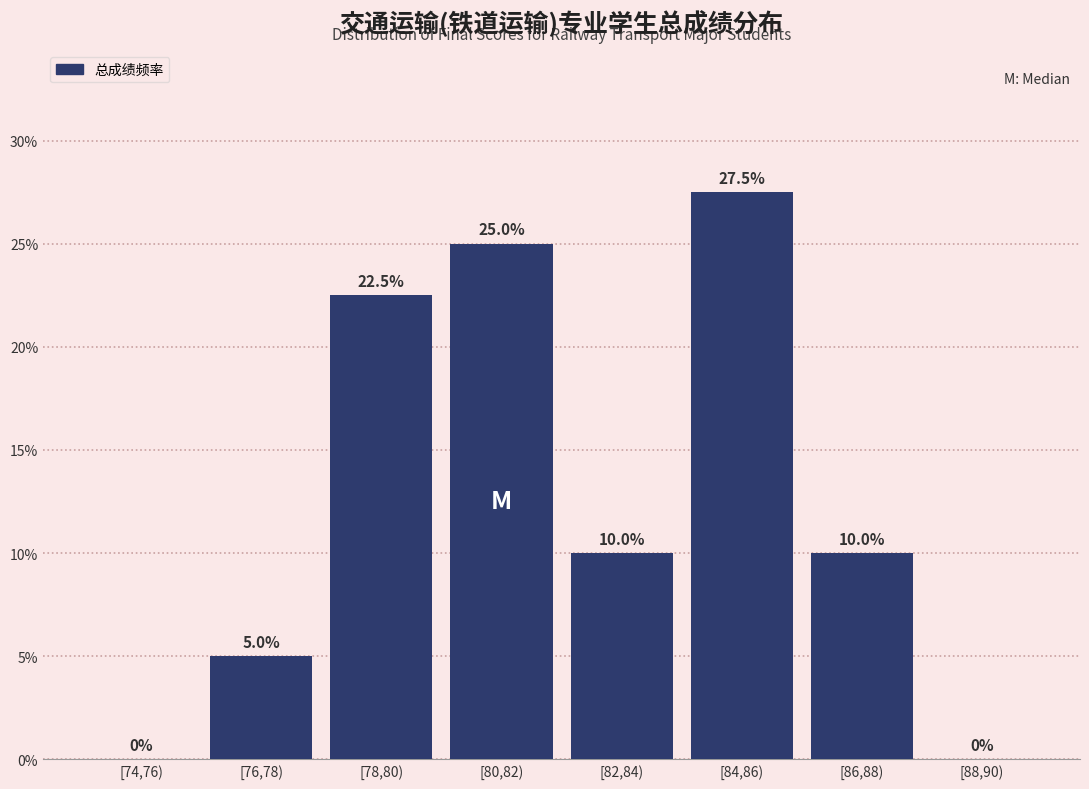

Reading left to right, list all the values displayed in this chart.

[74,76)=0.0	[76,78)=5.0	[78,80)=22.5	[80,82)=25.0	[82,84)=10.0	[84,86)=27.5	[86,88)=10.0	[88,90)=0.0